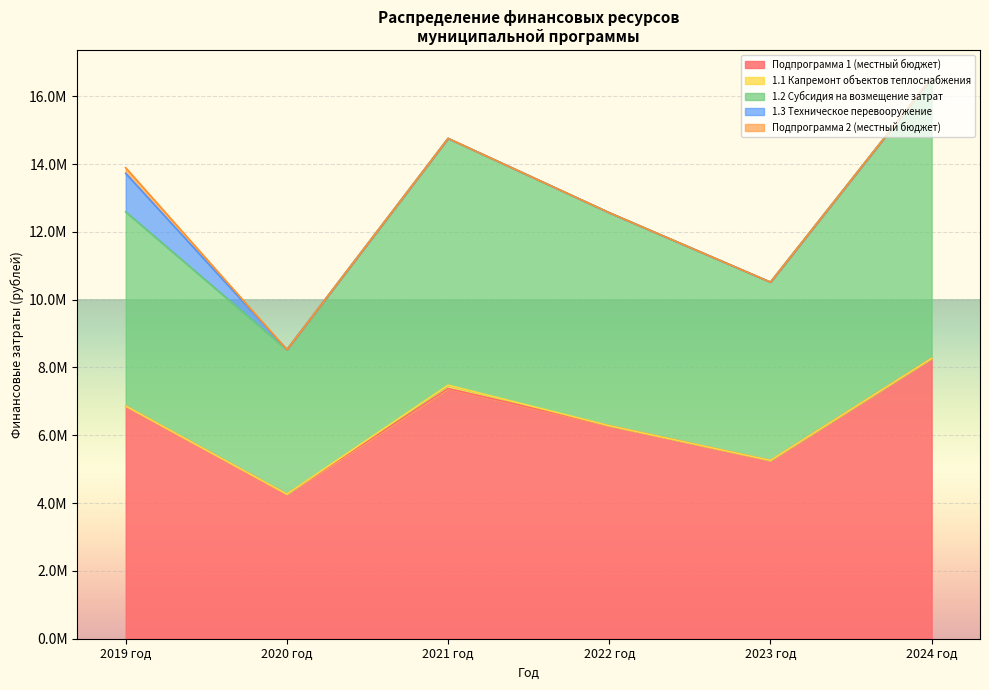

Does the chart display data point markers on the line(s)?

No